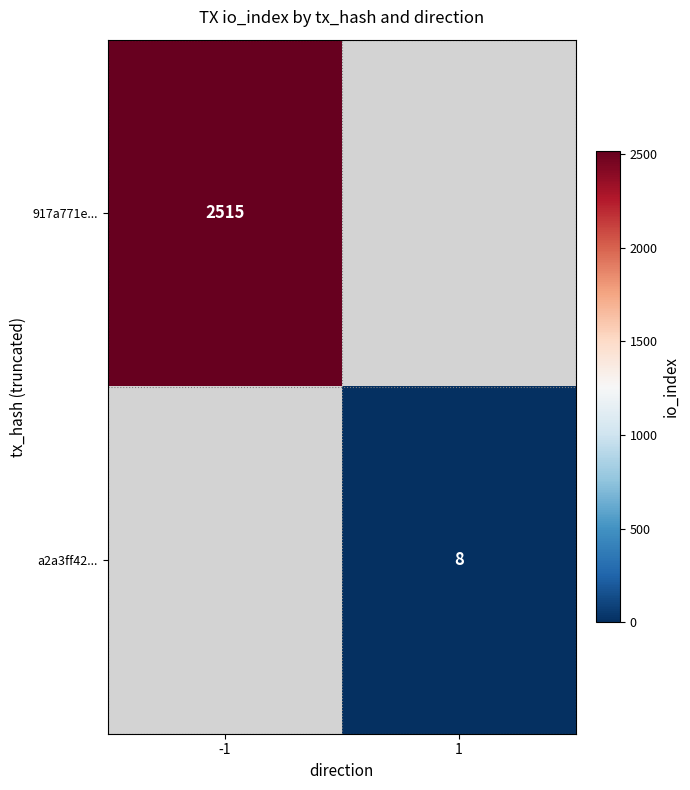

Which has a higher value, 1 or -1?

-1